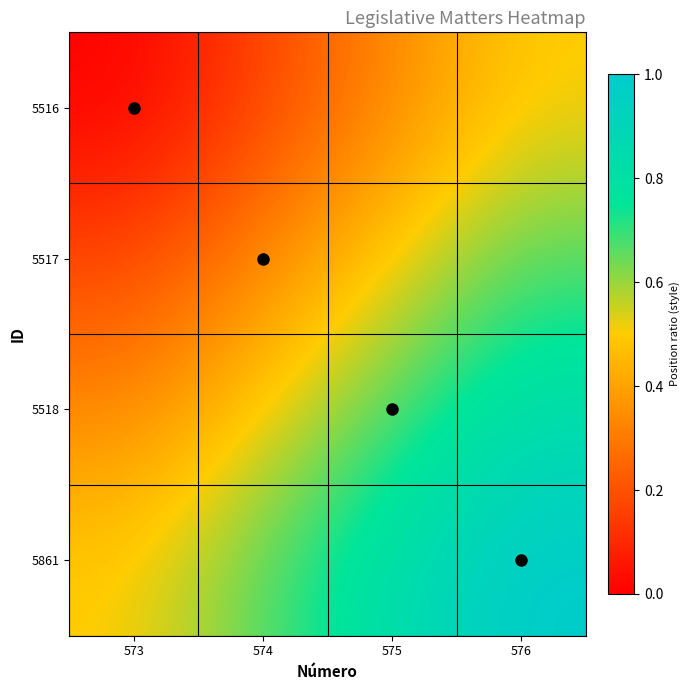

At which label is 5518 closest to 0?

573